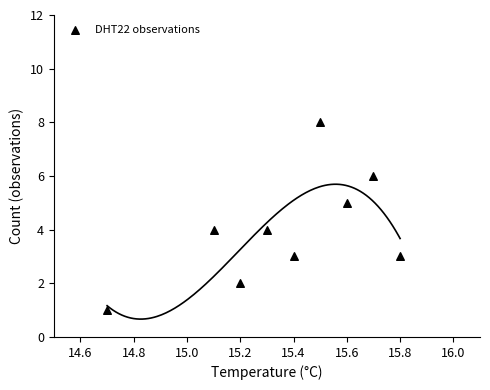

What is the average Y value?

4